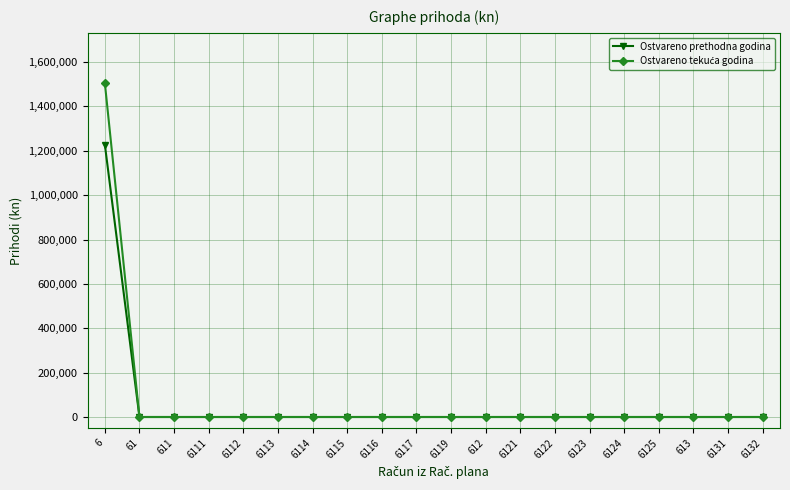

What is the greatest value displayed?

1505834.3